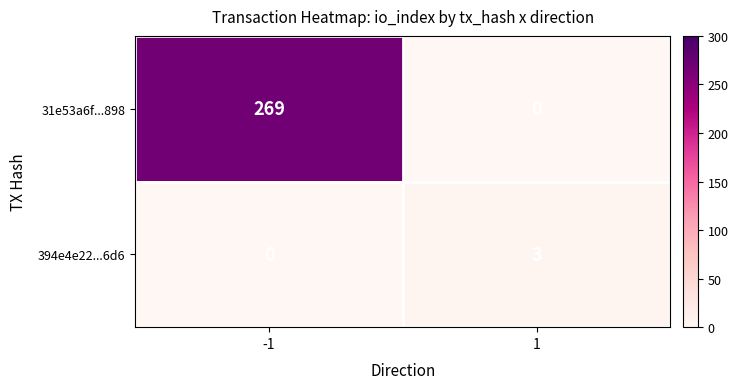

Reading left to right, transcribe all the data shown in this chart.

31e53a6f...898: 269	0
394e4e22...6d6: 0	3